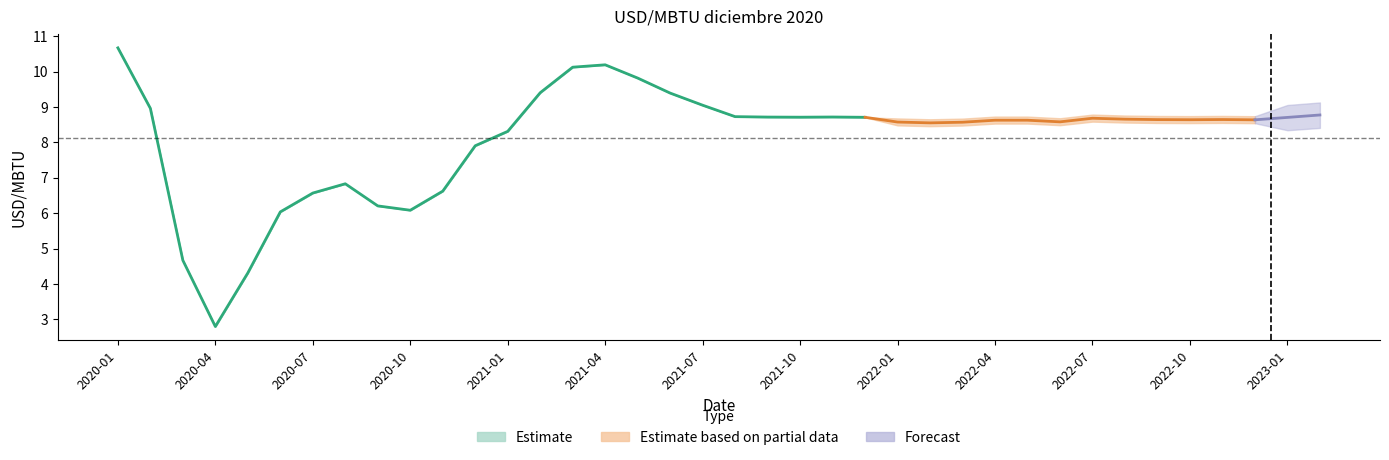

What position from the left is 2021-09?

21